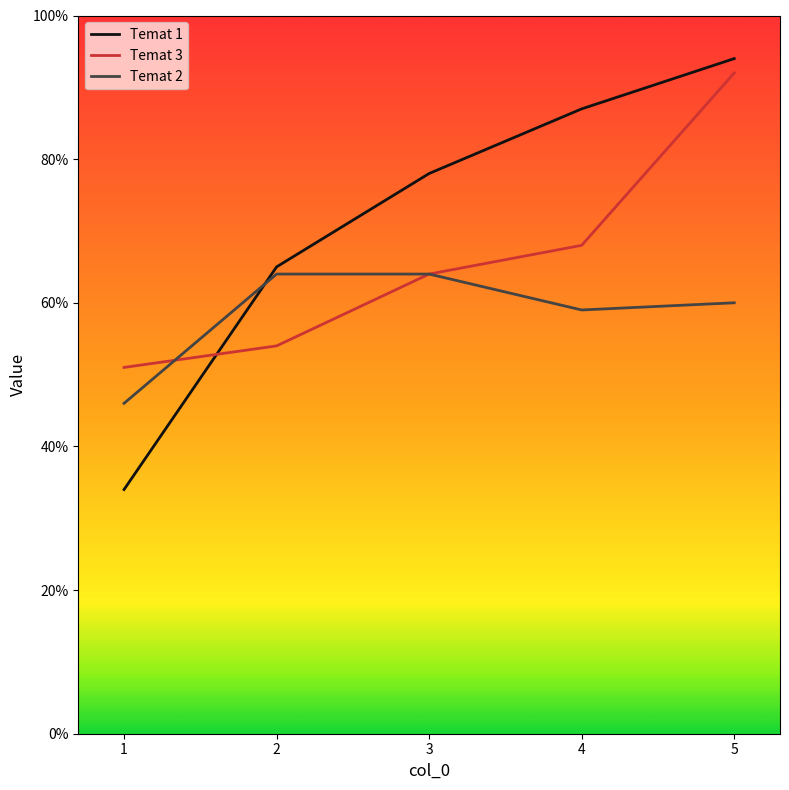

At which category is the sum across all series the highest?

5